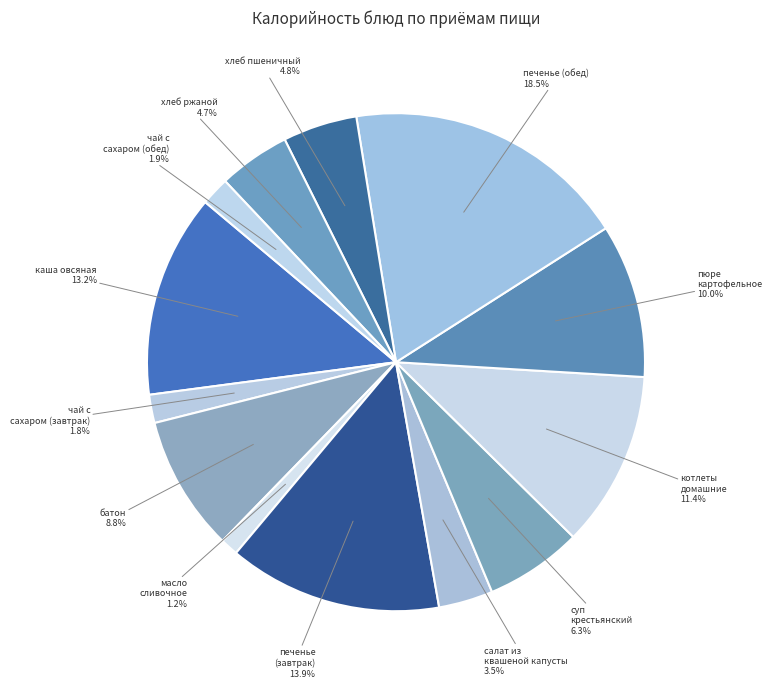

How many slices are in this pie chart?

13